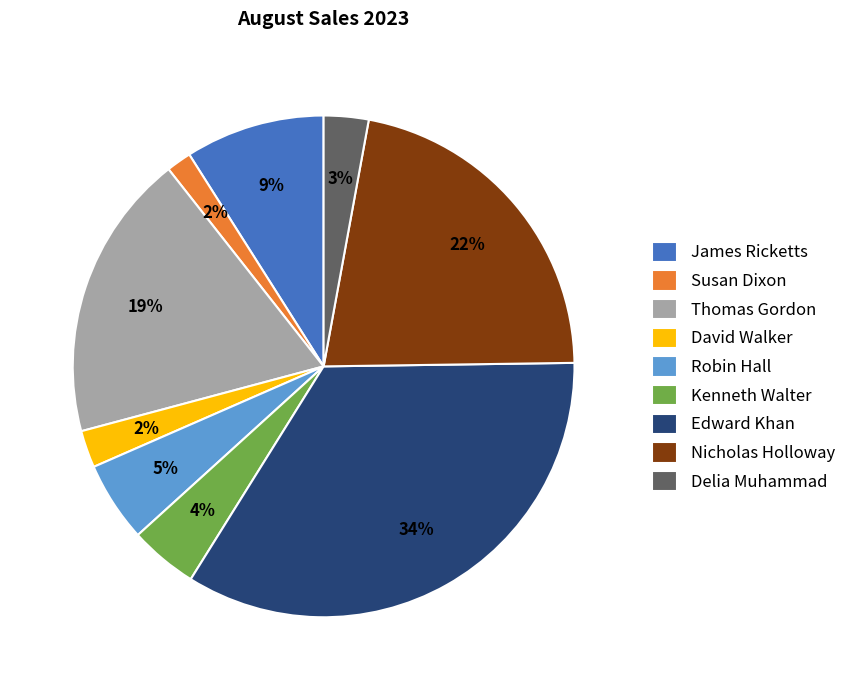

To the nearest percent, what is the average slice percentage?

11%